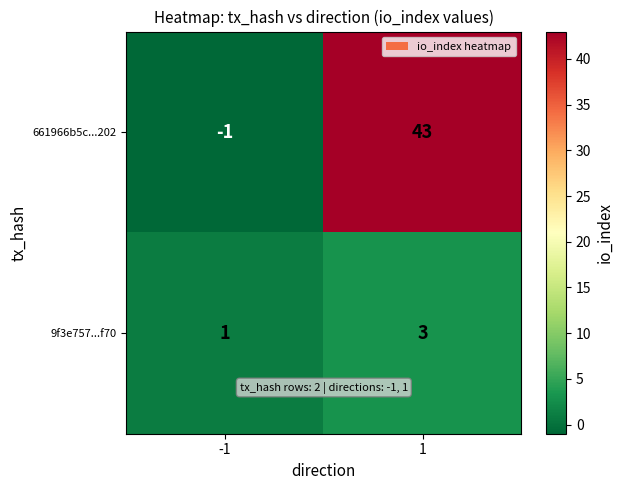

Reading left to right, transcribe all the data shown in this chart.

661966b5c...202: -1	43
9f3e757...f70: 1	3